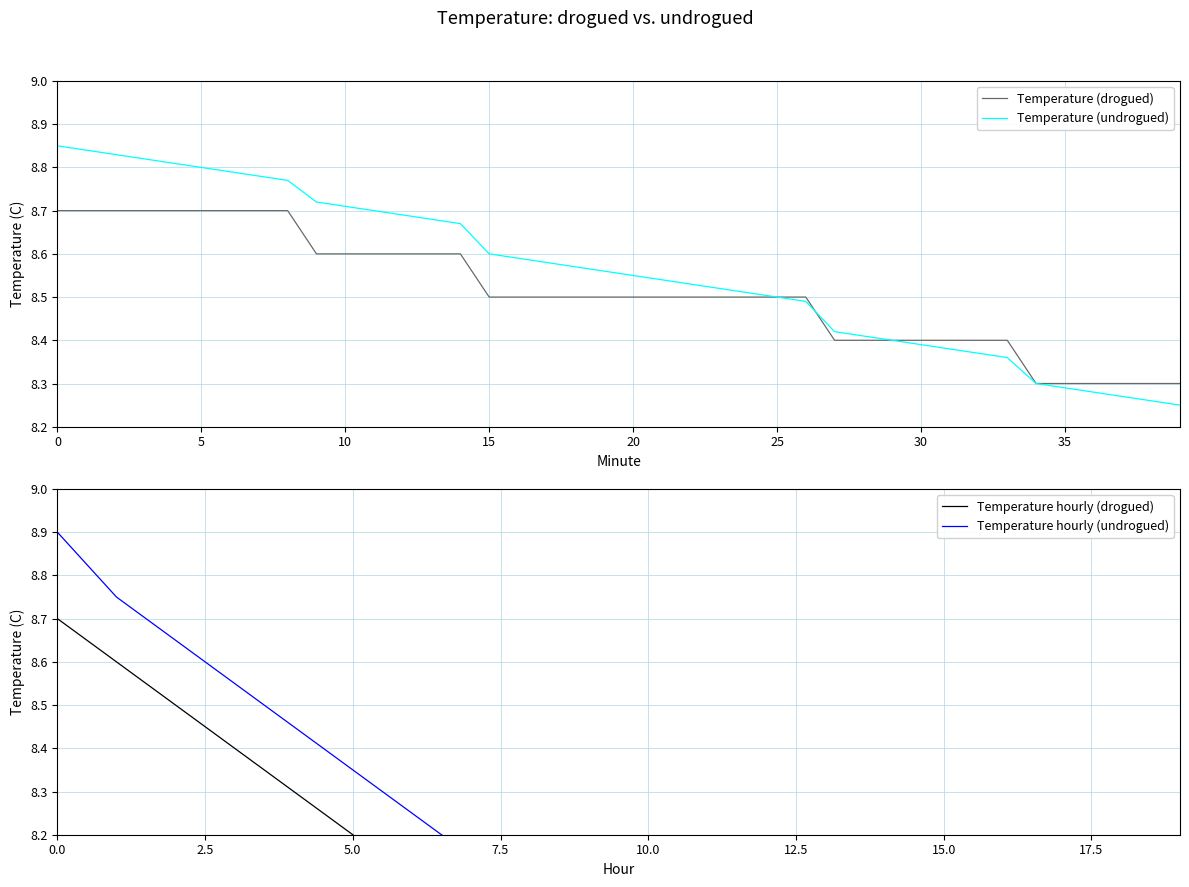

What is the average value?

8.5